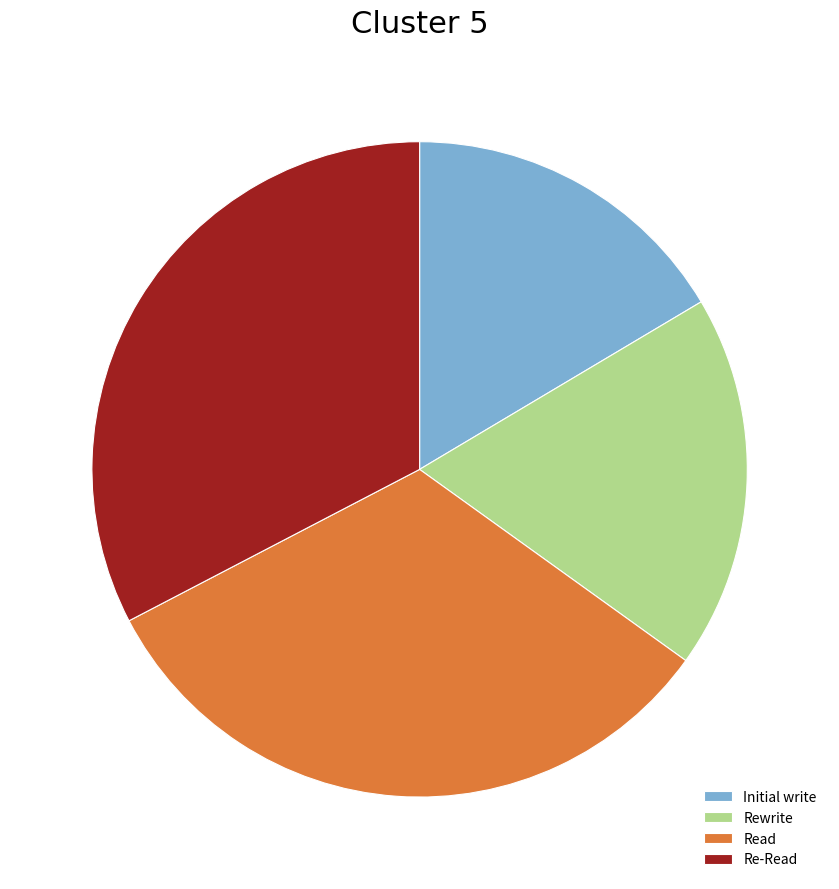

How many slices are in this pie chart?

4